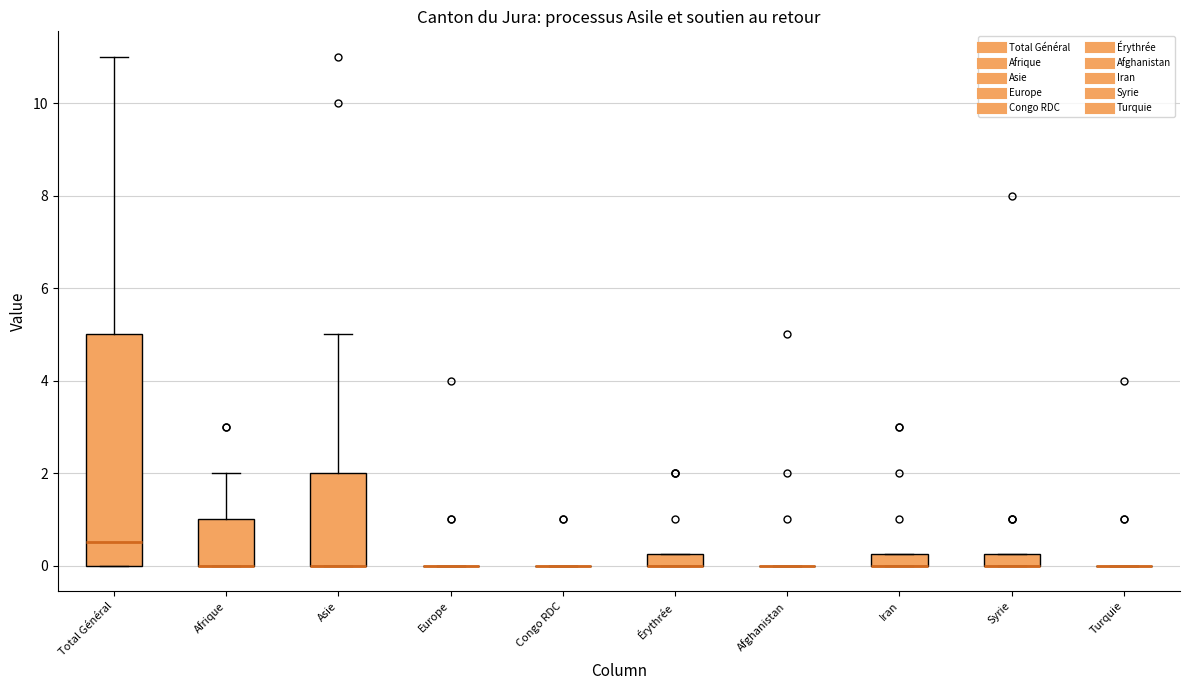

Which box is the tallest, from its lower edge to its upper edge?

Total Général